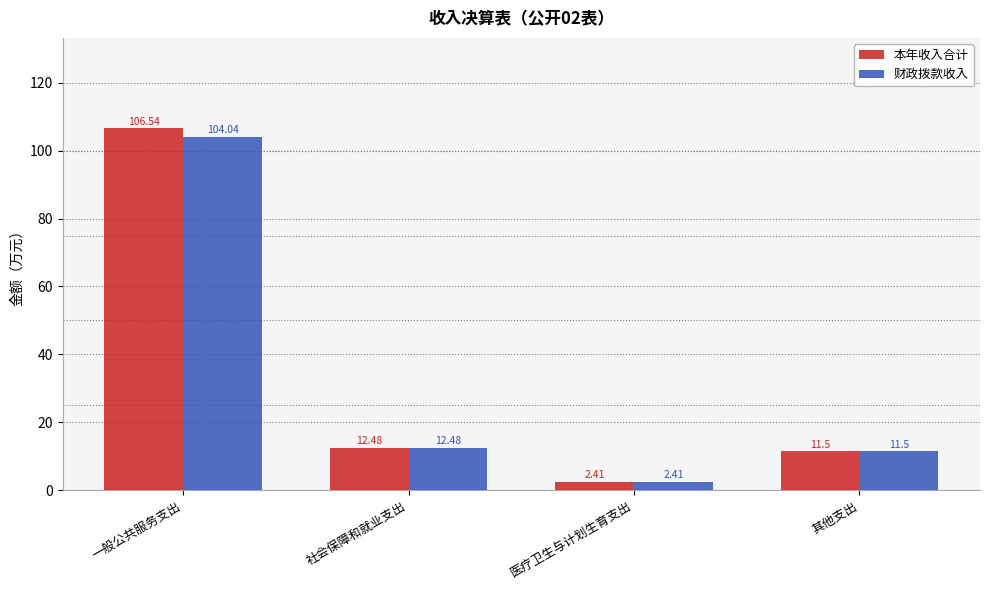

What is the value of the 本年收入合计 bar at the 2nd from the left?

12.5